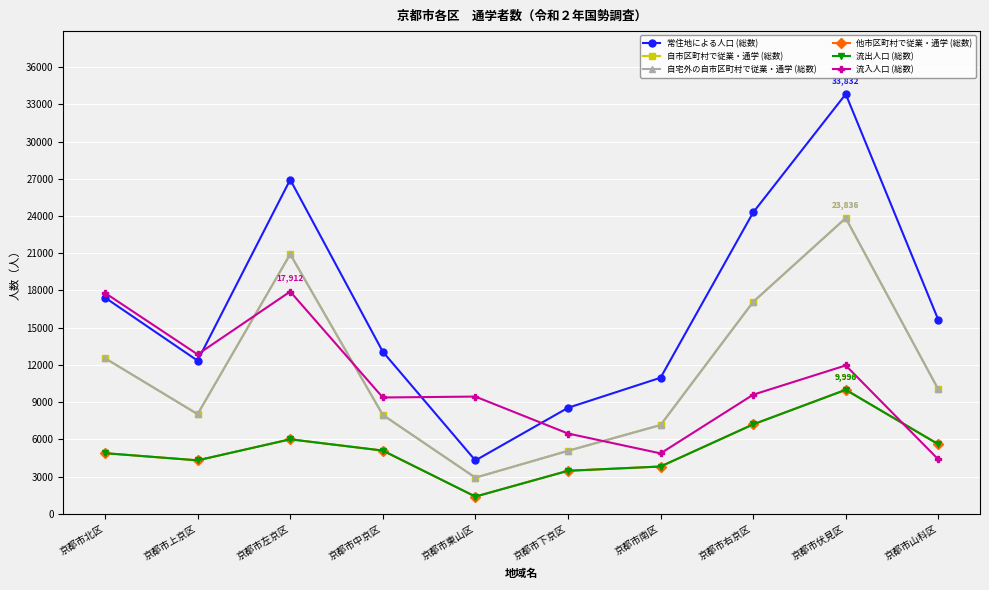

Does the chart have visible grid lines?

Yes